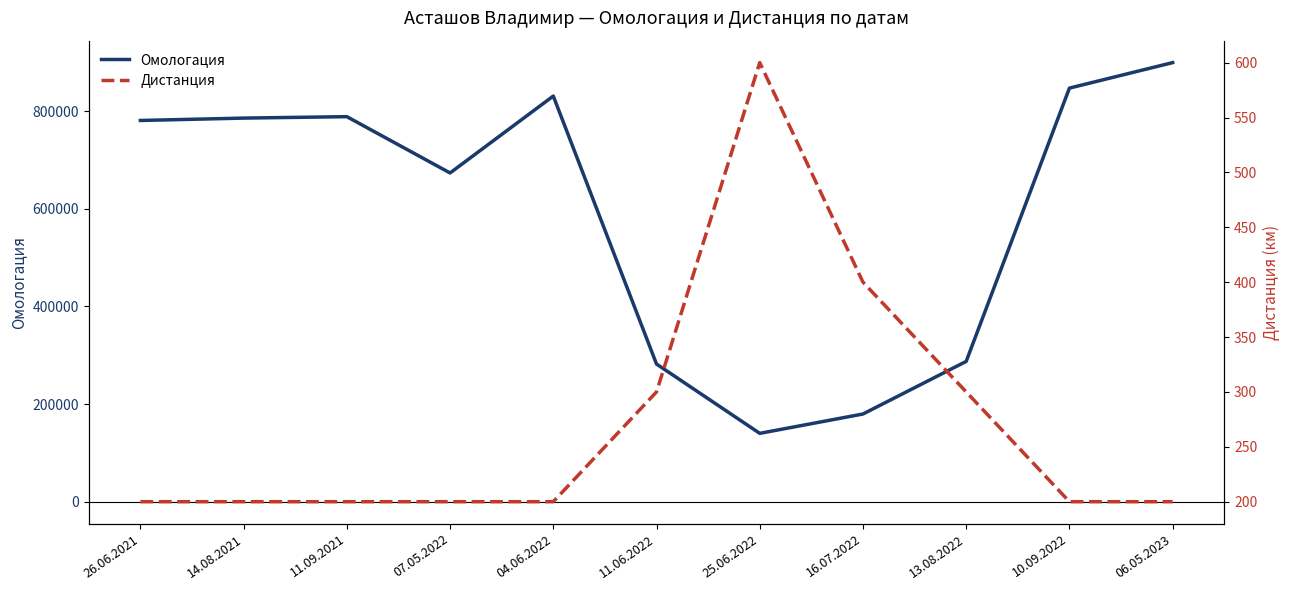

What is the difference between the Омологация values at 13.08.2022 and 16.07.2022?

107796